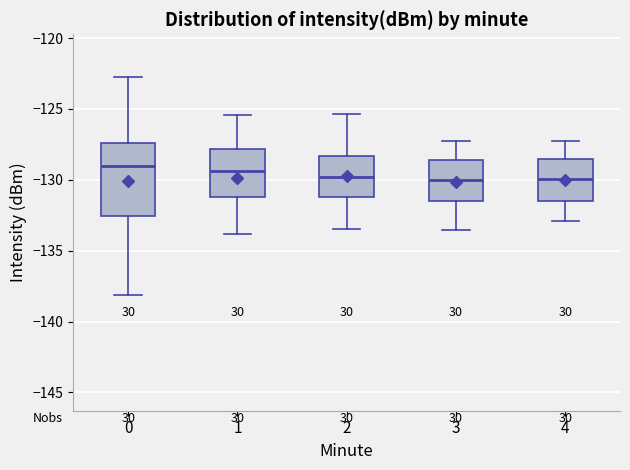

Where is the lower edge of the box at x = 4 on the y-axis? The values are not printed on the chart, so give them approximately, as read against the axis.

-131.5